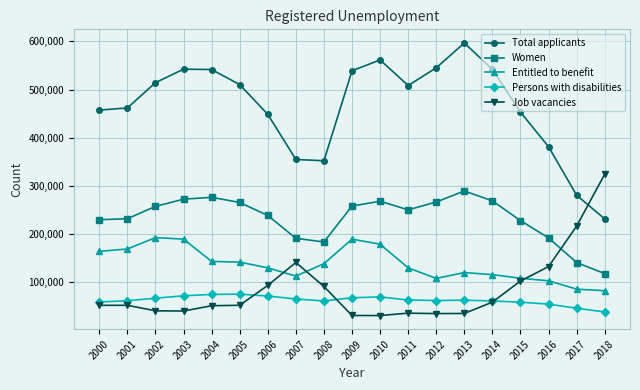

How many categories are shown in the chart?

19